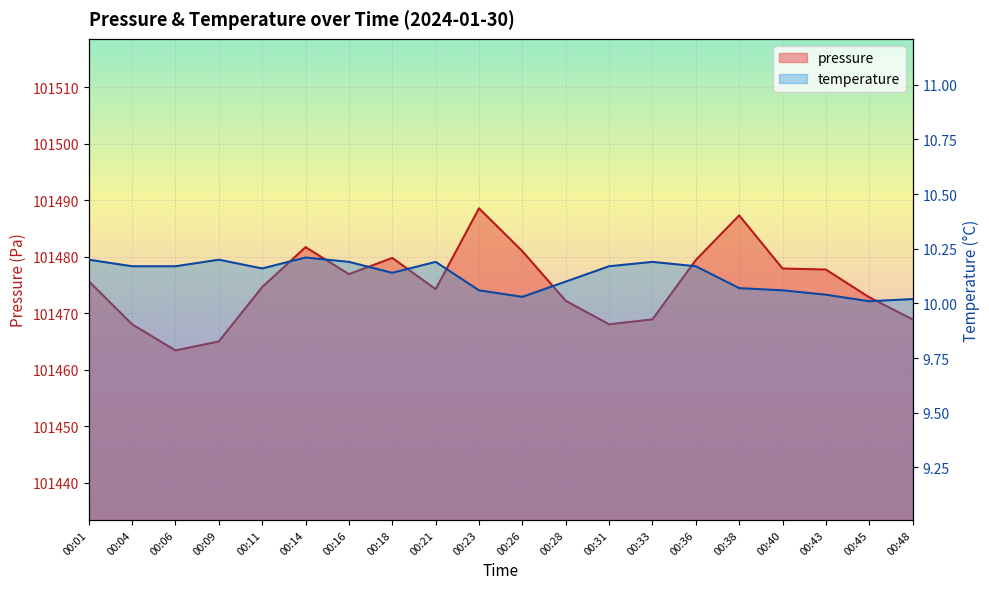

The value of temperature at 00:01 is 10.2. True or false?

True